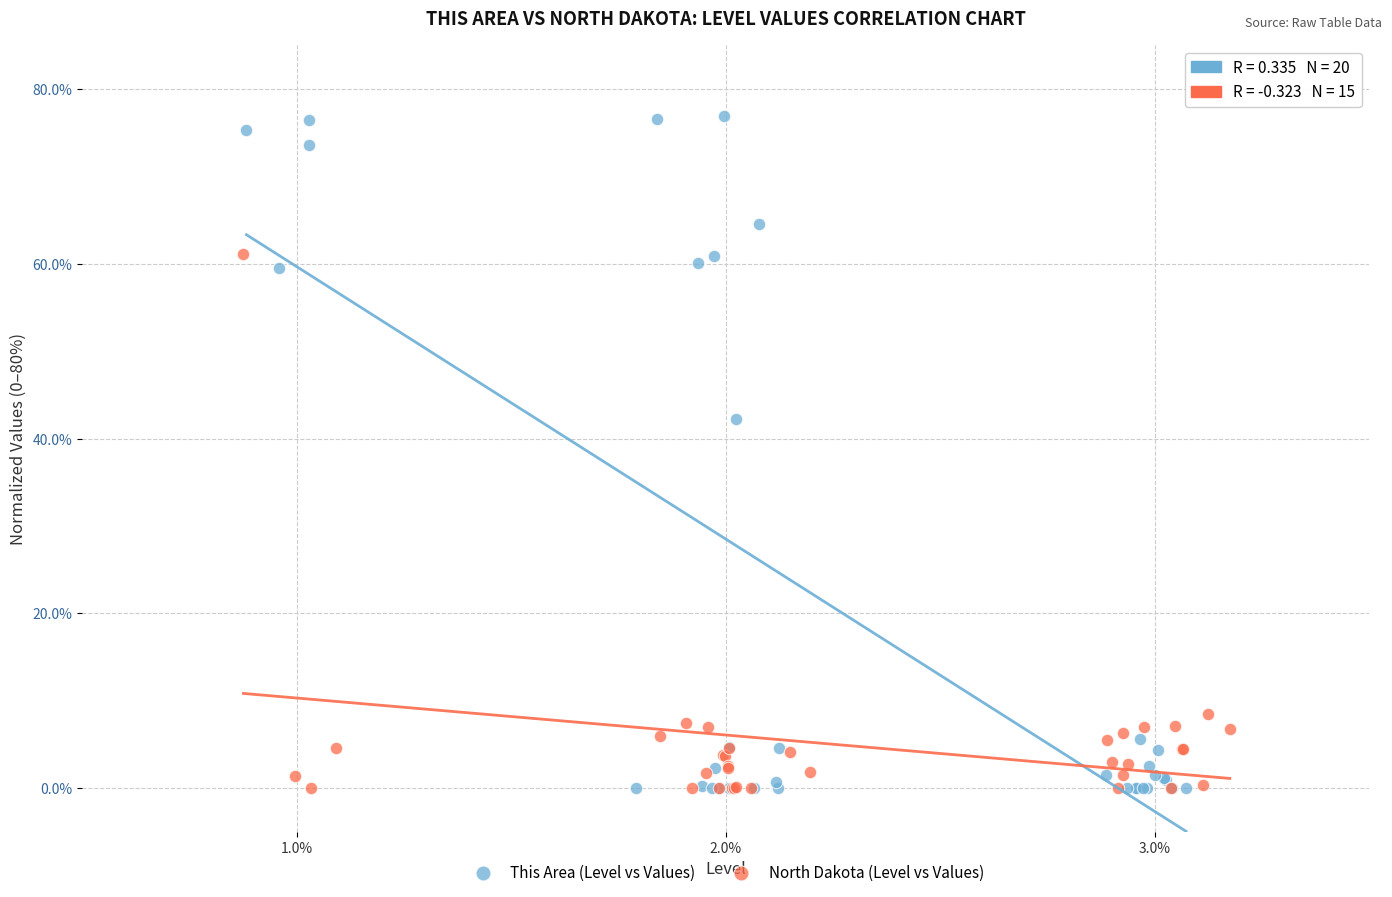

Which series reaches the maximum Y coordinate?

This Area (Level vs Values)